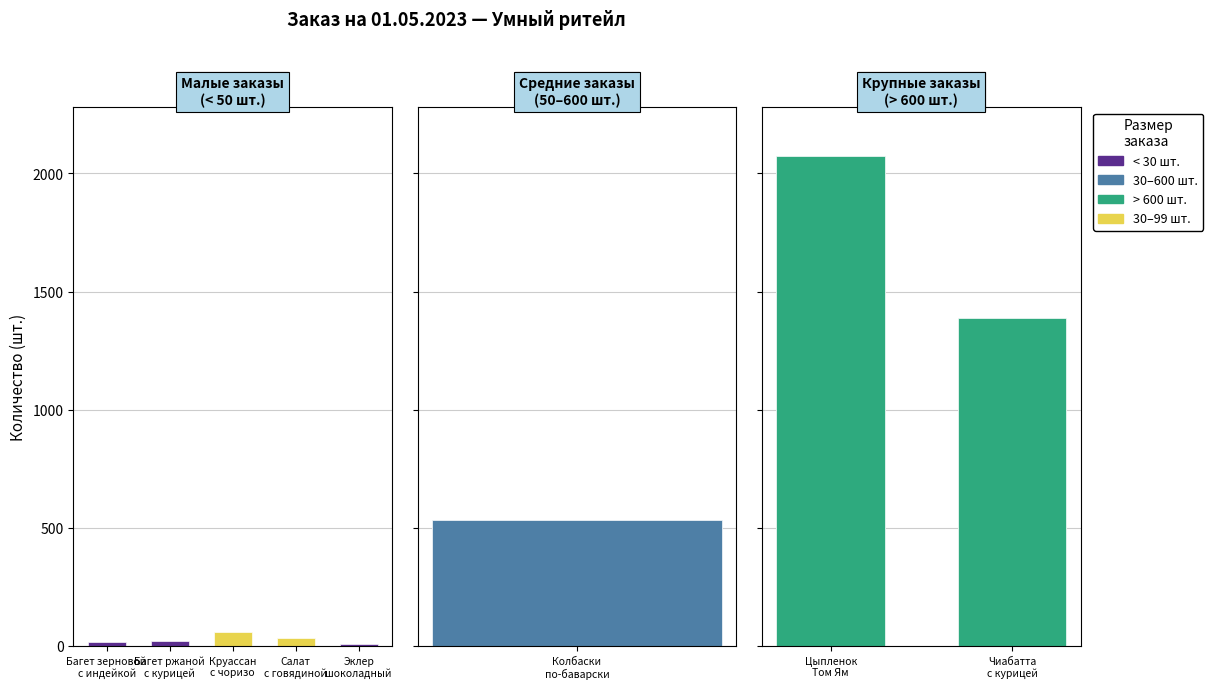

What is the average value of the Колбаски по-баварски series?

536